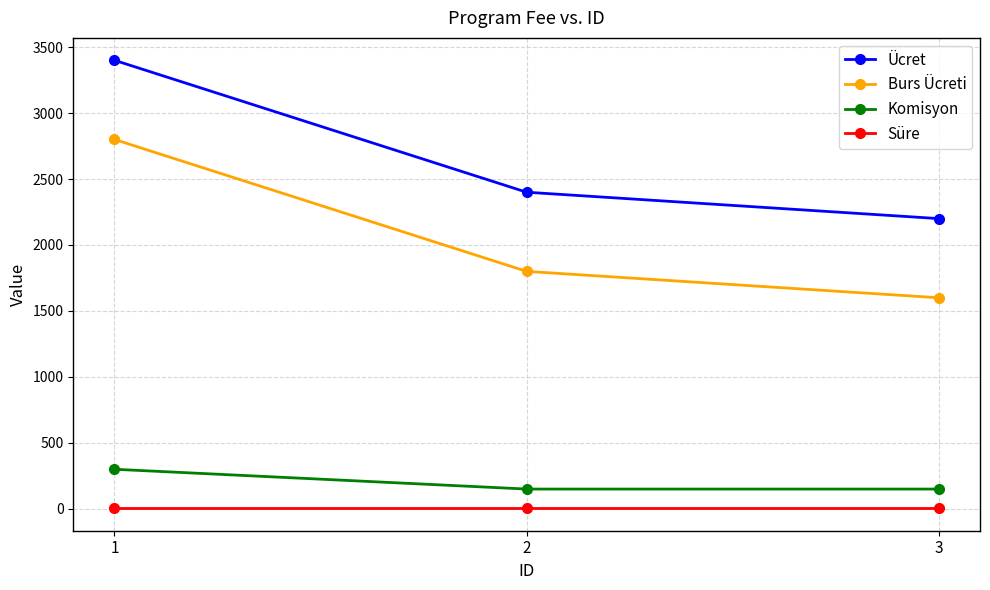

What is the value of the Süre point at the 2nd from the left?

4